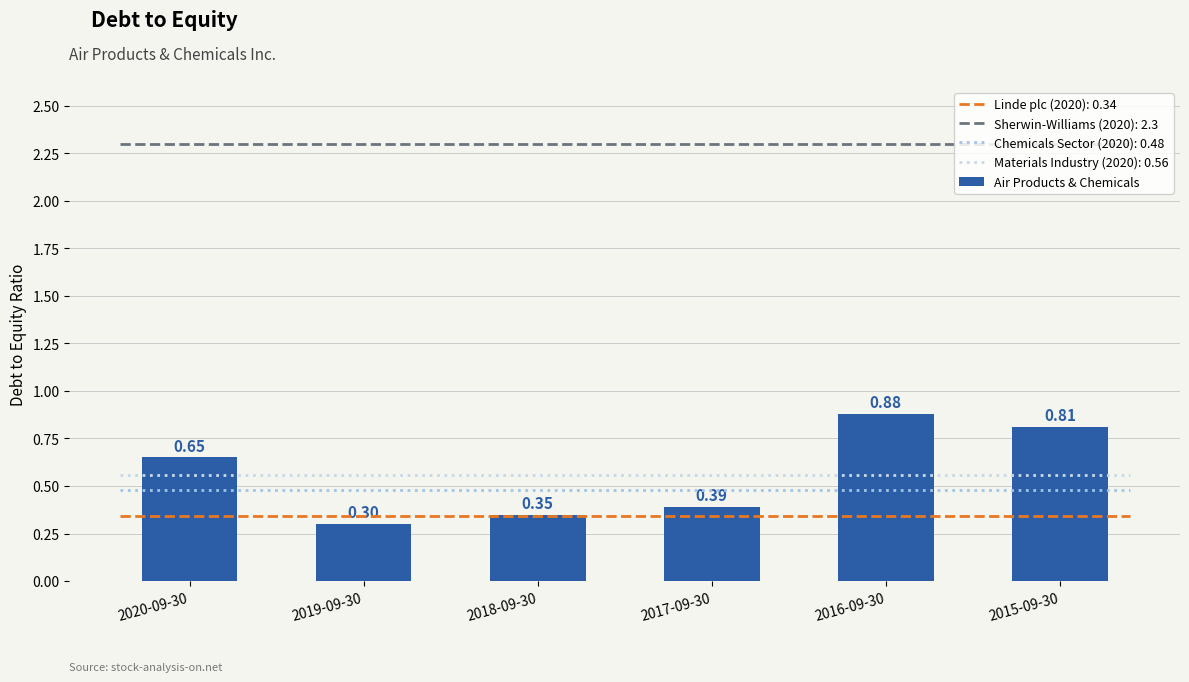

What is the sum of the values at 2019-09-30 and 2015-09-30?

1.1